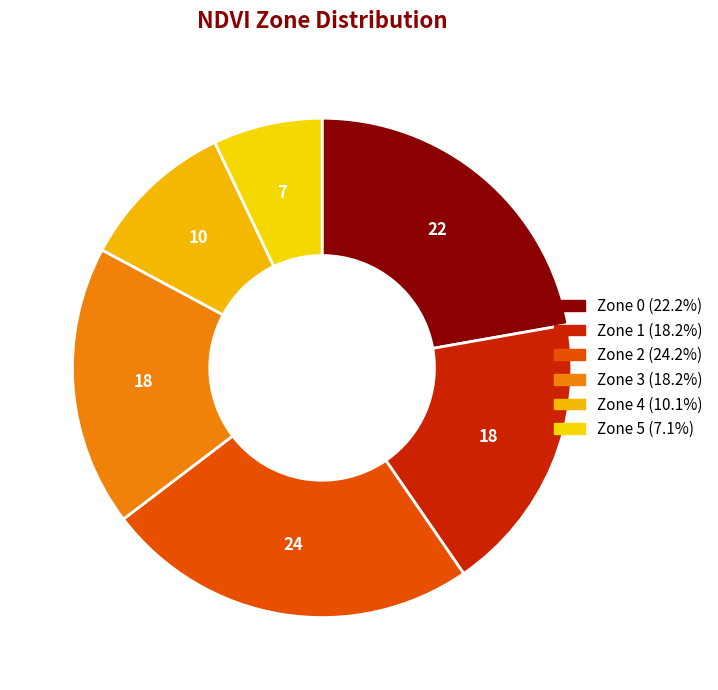

Is Zone 0 the majority of the pie?

No